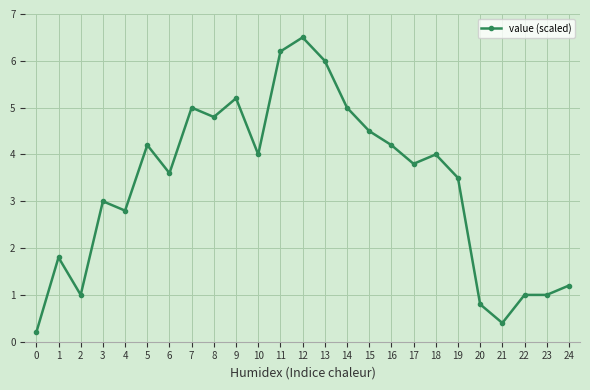

How many categories are shown in the chart?

25